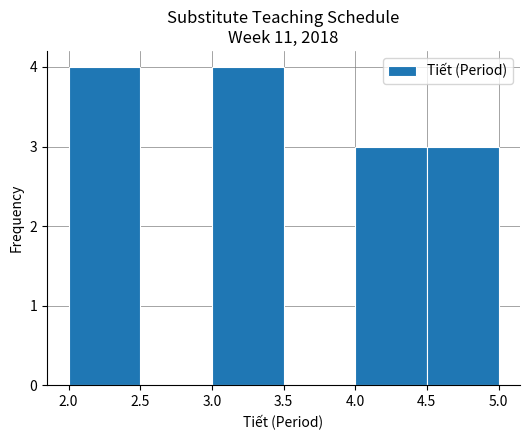

How tall is the bar that spans 4.5 to 5.0 on the x-axis? The values are not printed on the chart, so give them approximately, as read against the axis.

3